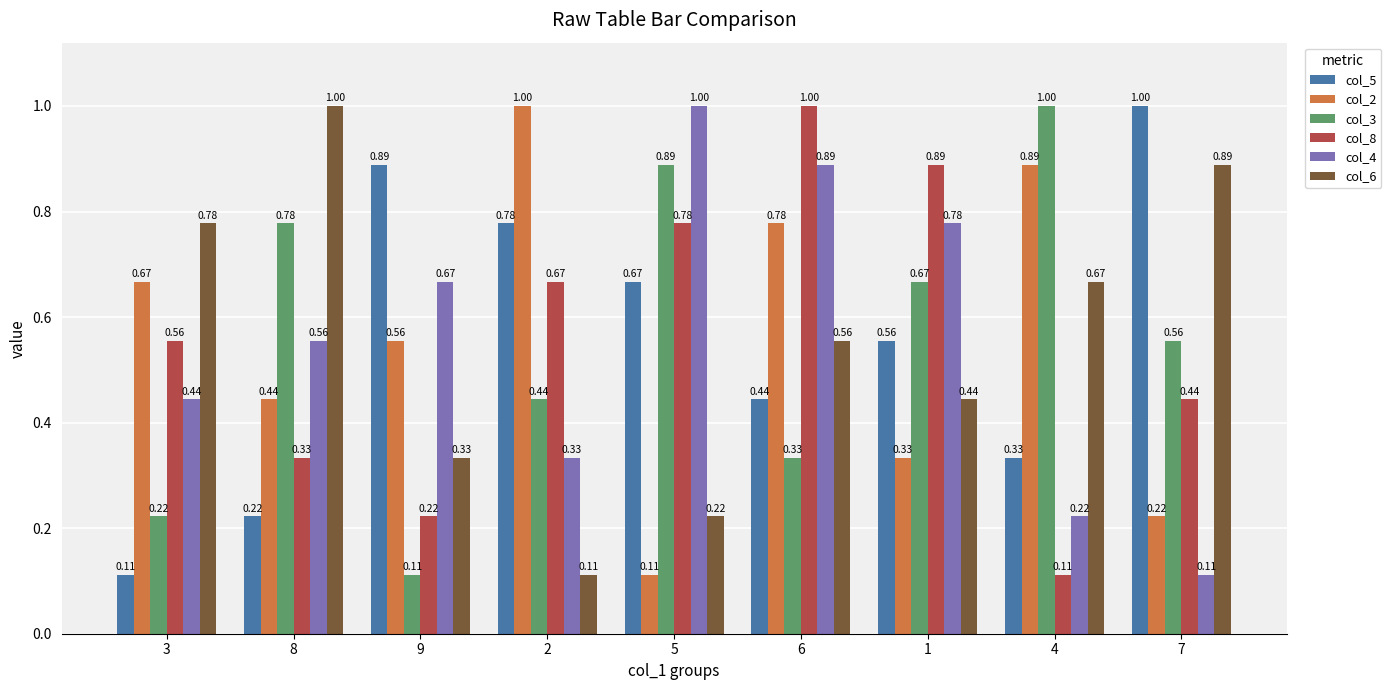

At which label does col_6 reach its peak?

8